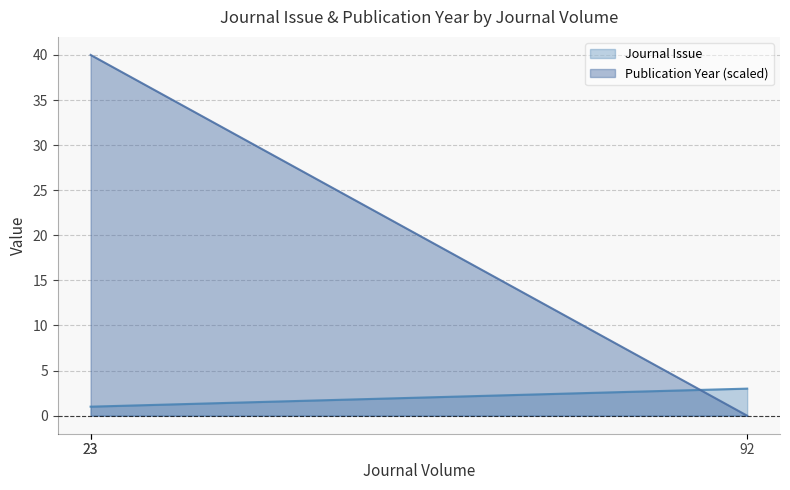

The Journal Issue series shows 0.5 at 23. True or false?

False